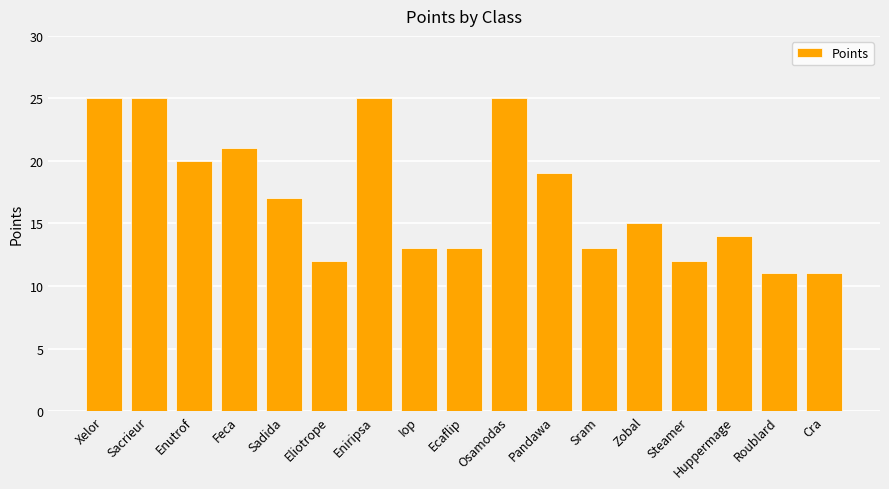

At which label does the data first exceed 15?

Xelor